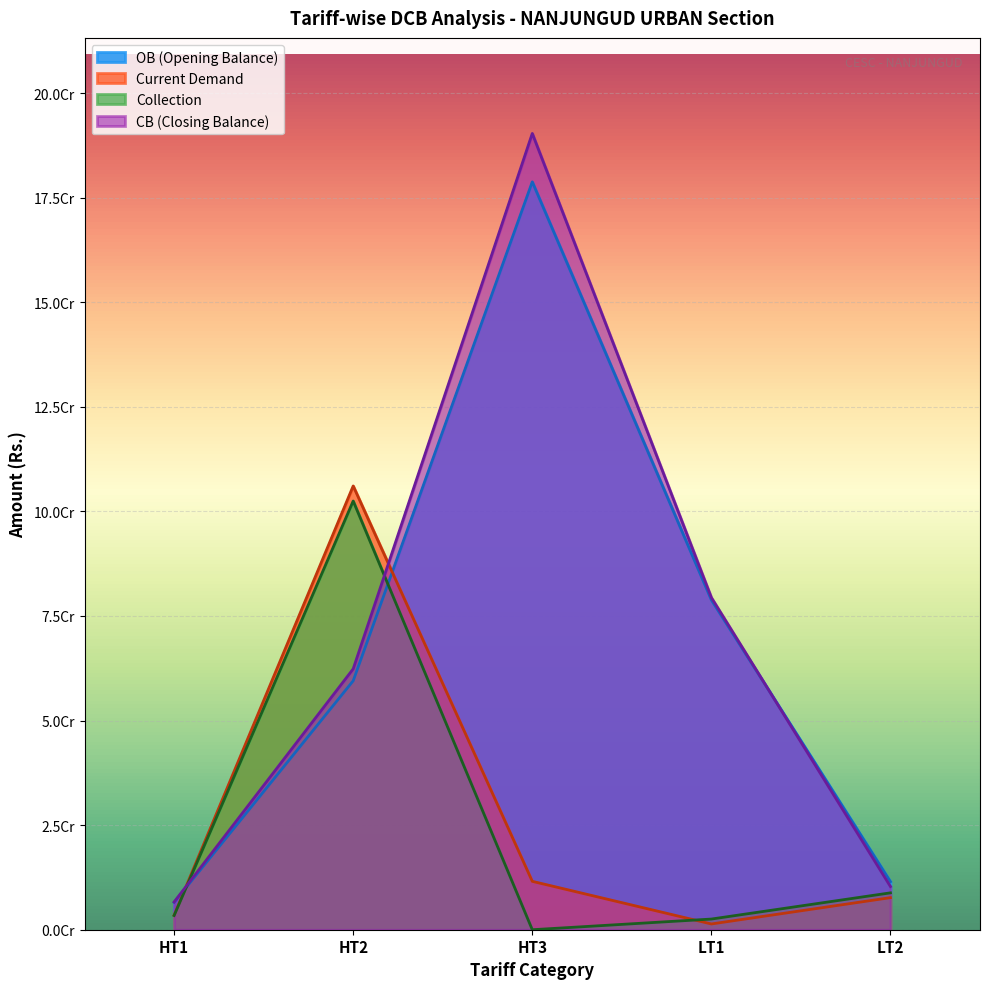

The HT3 series shows 5165939.9 at HT2. True or false?

False